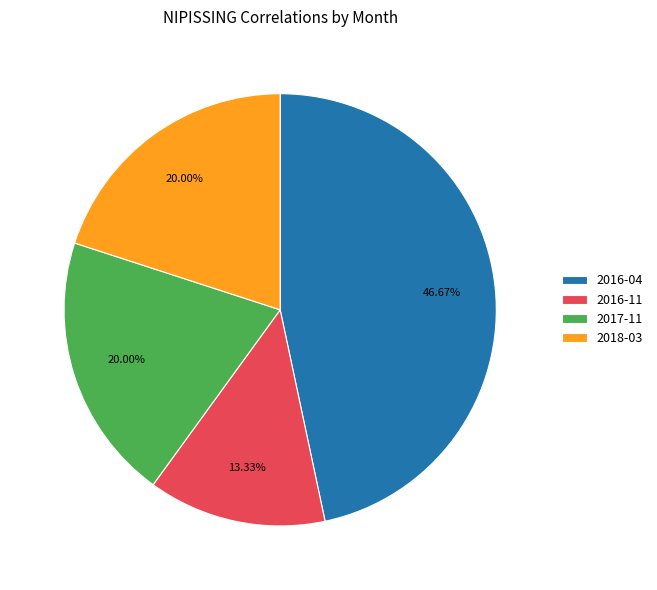

Does 2016-04 represent more than half of the total?

No